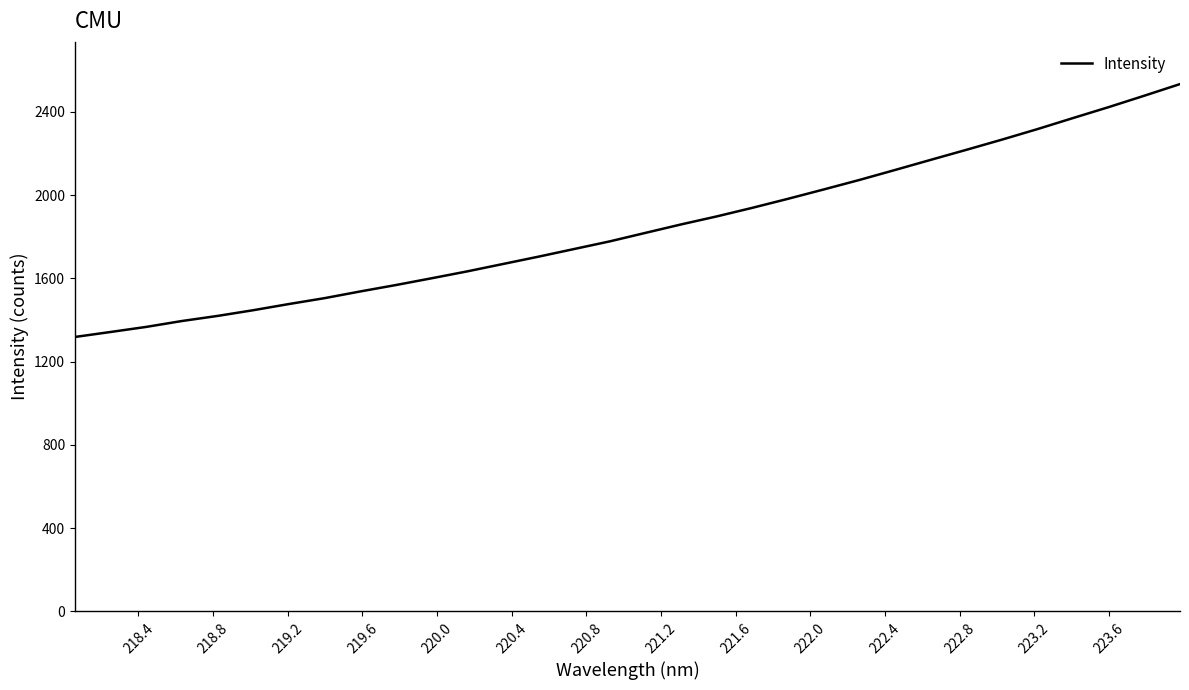

What is the maximum value shown in the chart?

2533.1